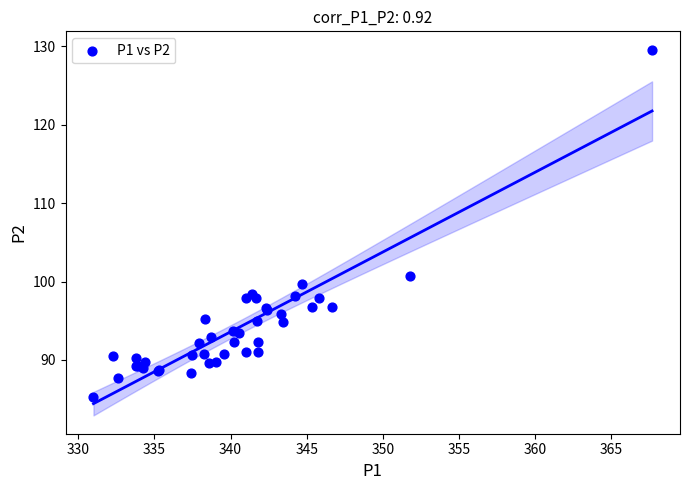

What Y value in the scatter plot is closest to 107?

100.7